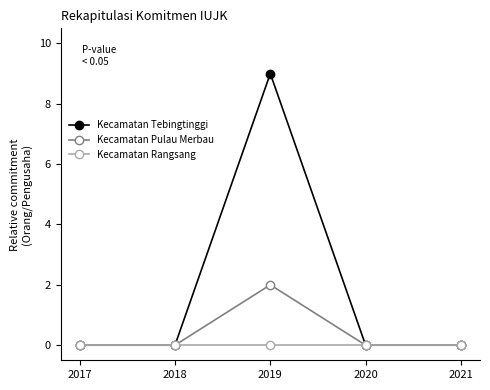

Is it true that Kecamatan Pulau Merbau equals 0 at 2020?

True